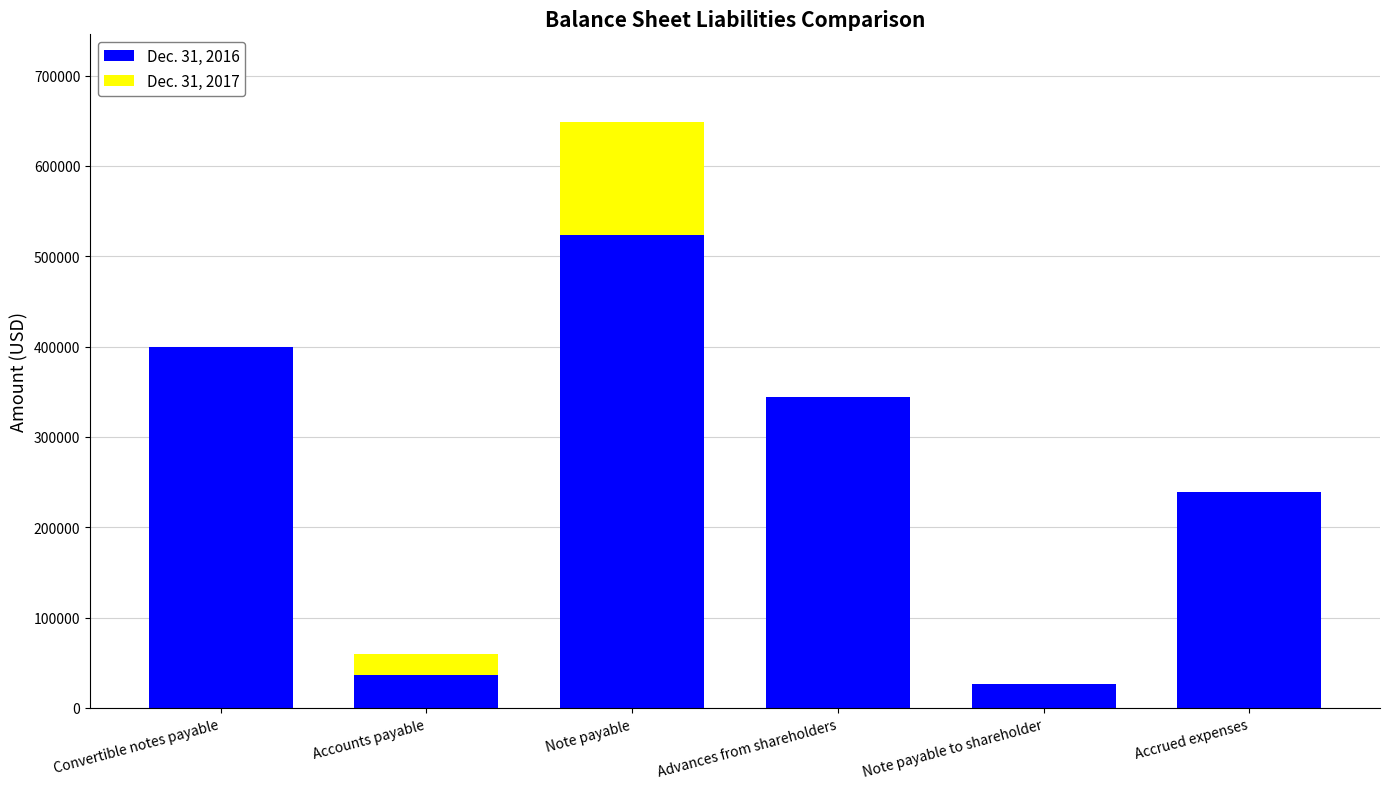

At which category does the chart reach its minimum across all series?

Accrued expenses